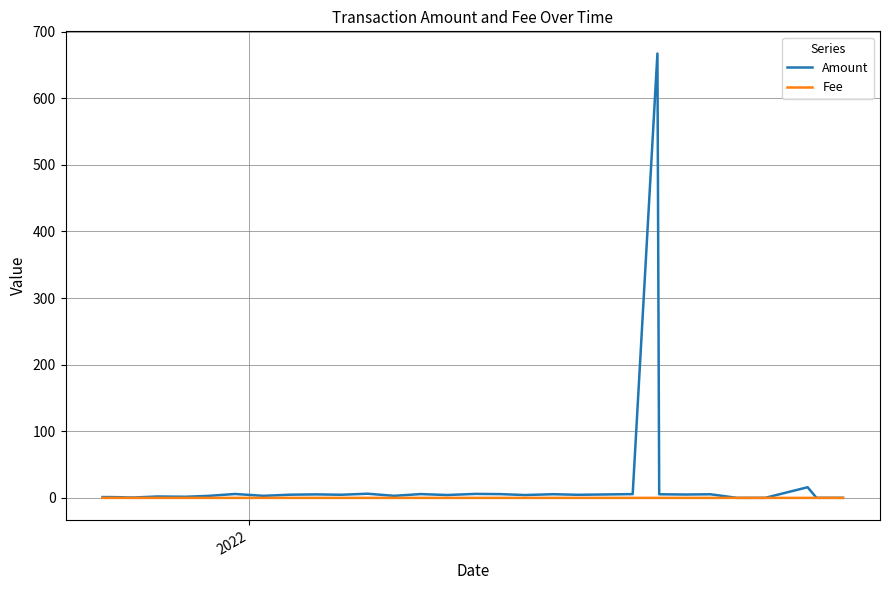

Rank the series by their maximum value, from highest to lowest.

Amount, Fee